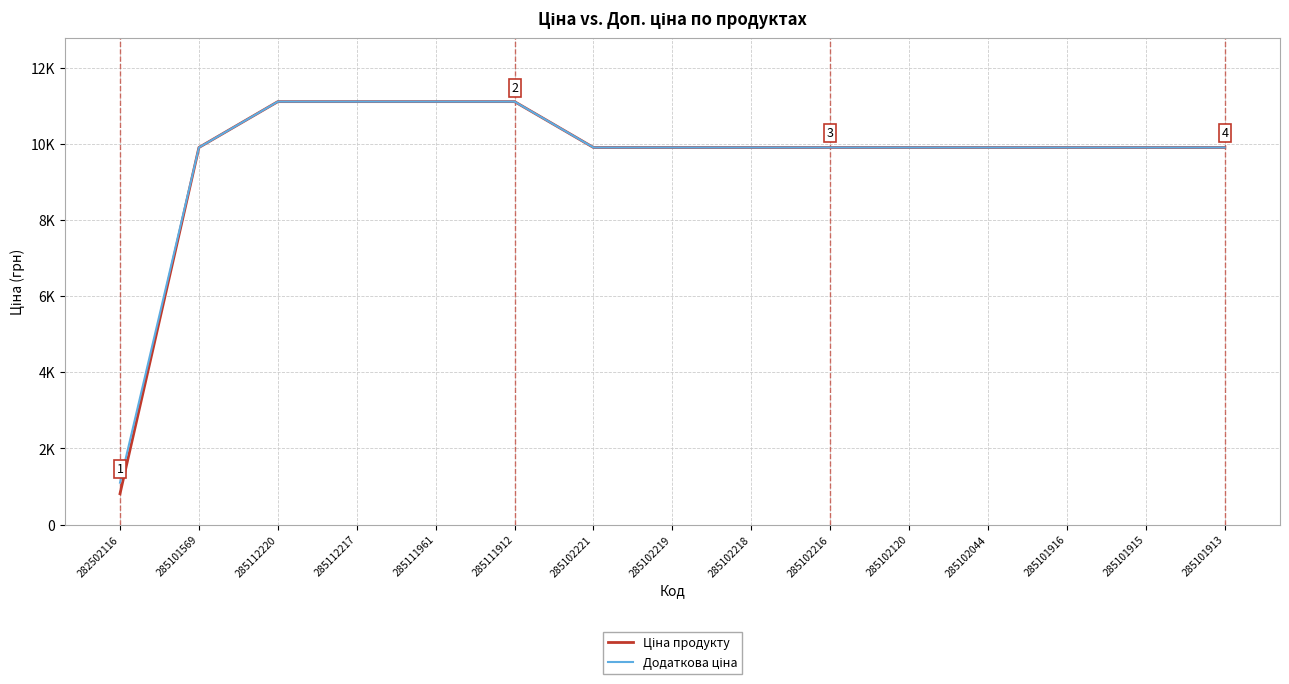

Does the chart display data point markers on the line(s)?

No